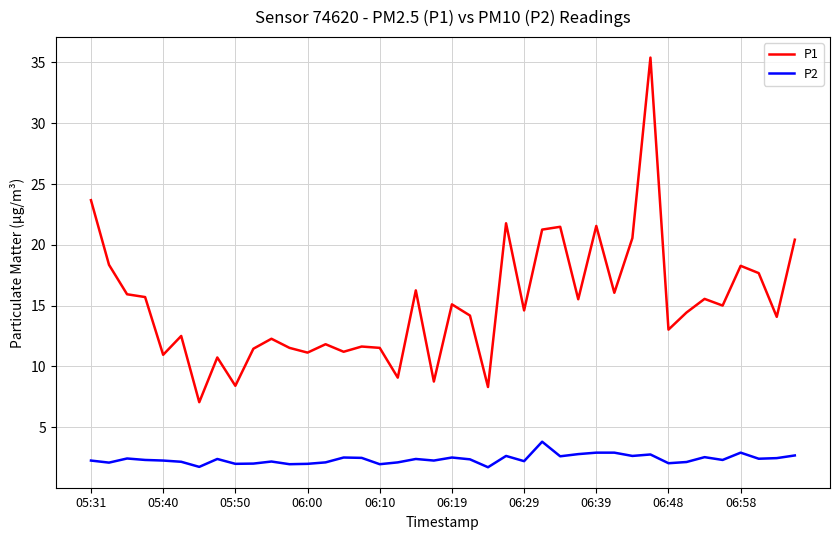

True or false: P2 has more than 2 interior local peaks.

True